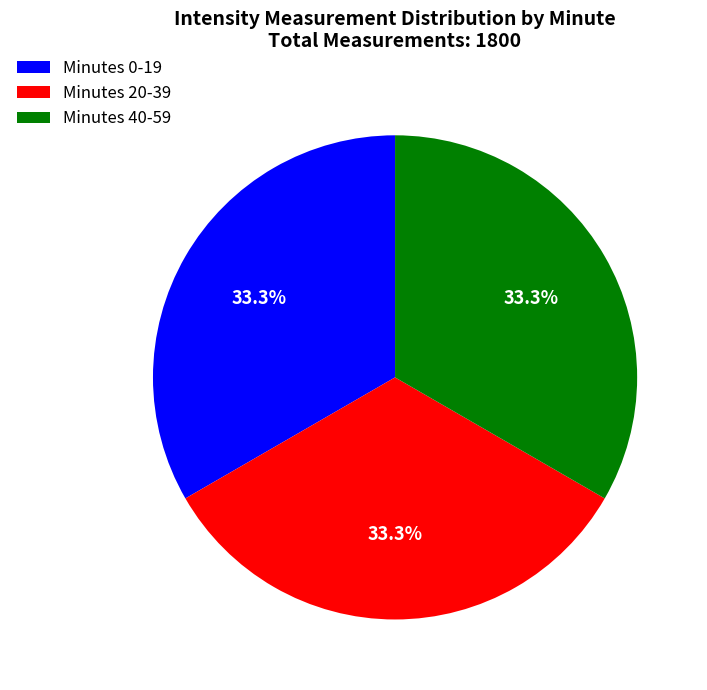

Approximately how many times larger is the value at Minutes 0-19 compared to Minutes 40-59?

1.0